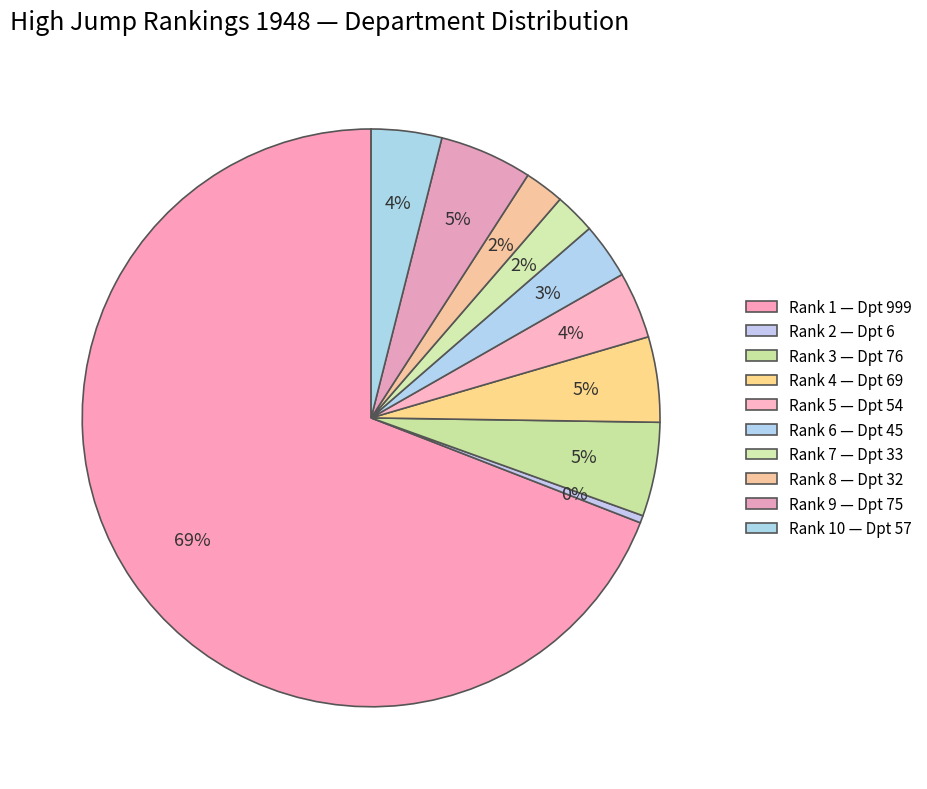

Is there a majority slice in this chart?

Yes